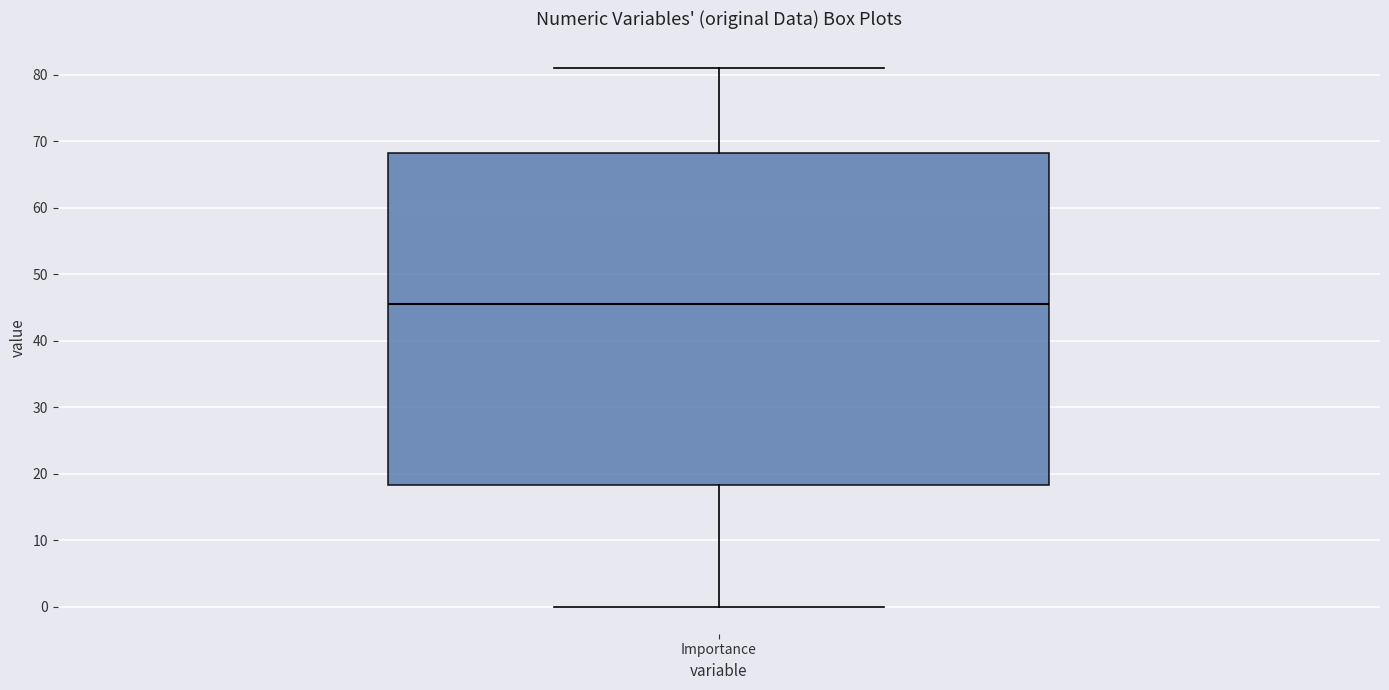

Transcribe this box plot: give where the median line is, the range the box spans, and where the two whiskers end, as read against the y-axis. The values are not printed on the chart, so give them approximately, as read against the axis.

median 46, box 18 to 68, whiskers 0 to 81